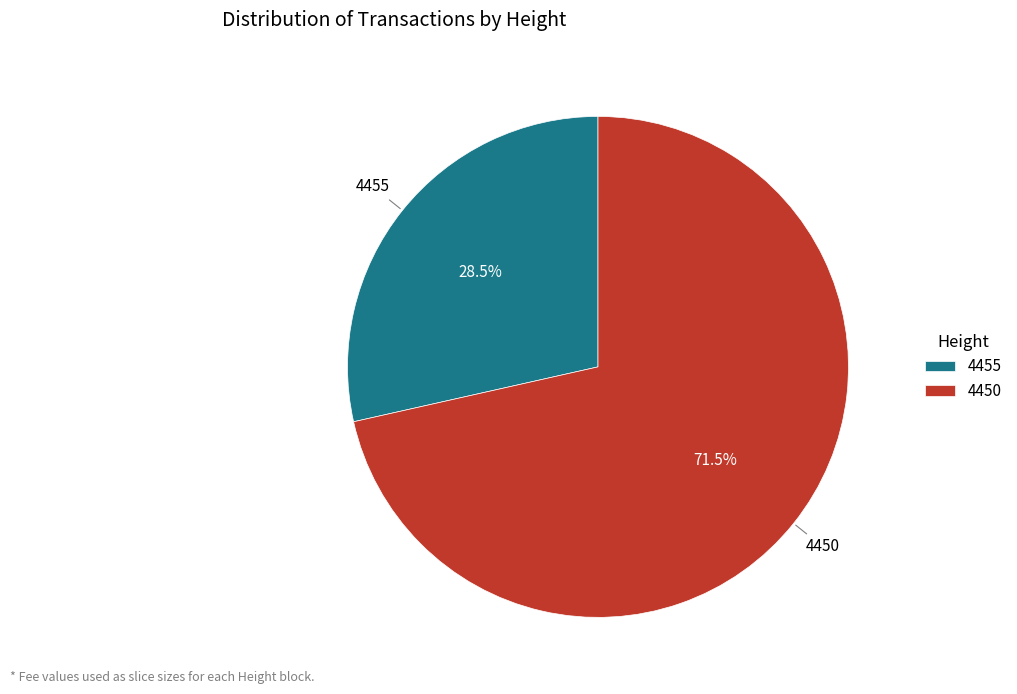

True or false: 4450 accounts for 66% of the total.

False